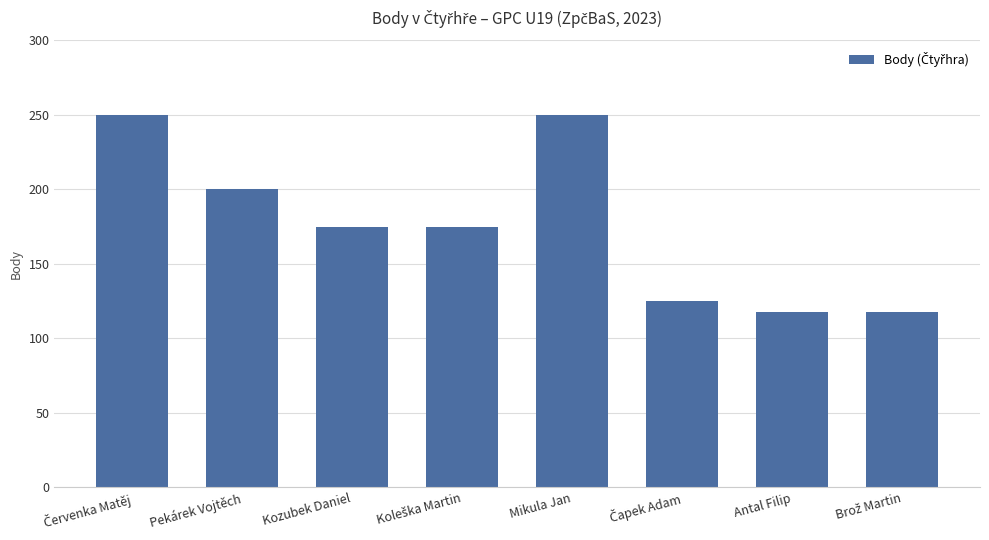

What position from the right is Antal Filip?

2